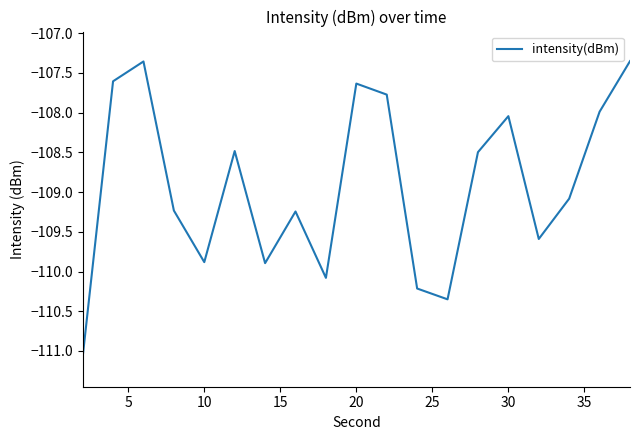

How many interior local valleys (lower than both neighbors) does the data have?

5